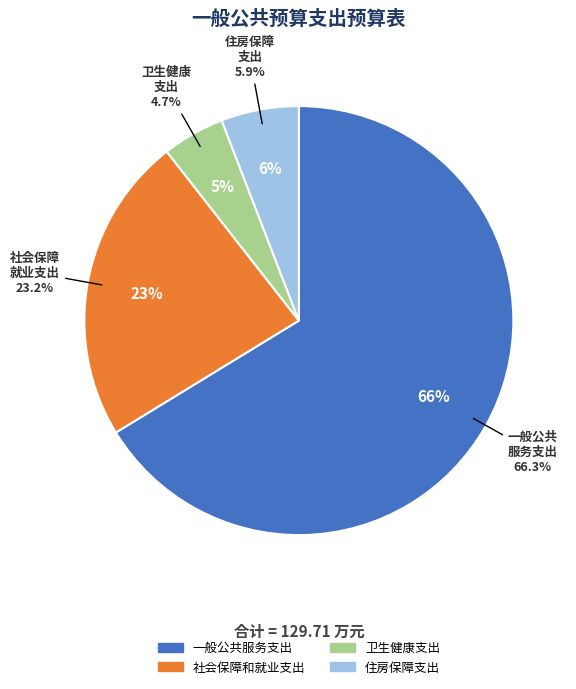

What is the smallest slice in the pie chart?

卫生健康支出